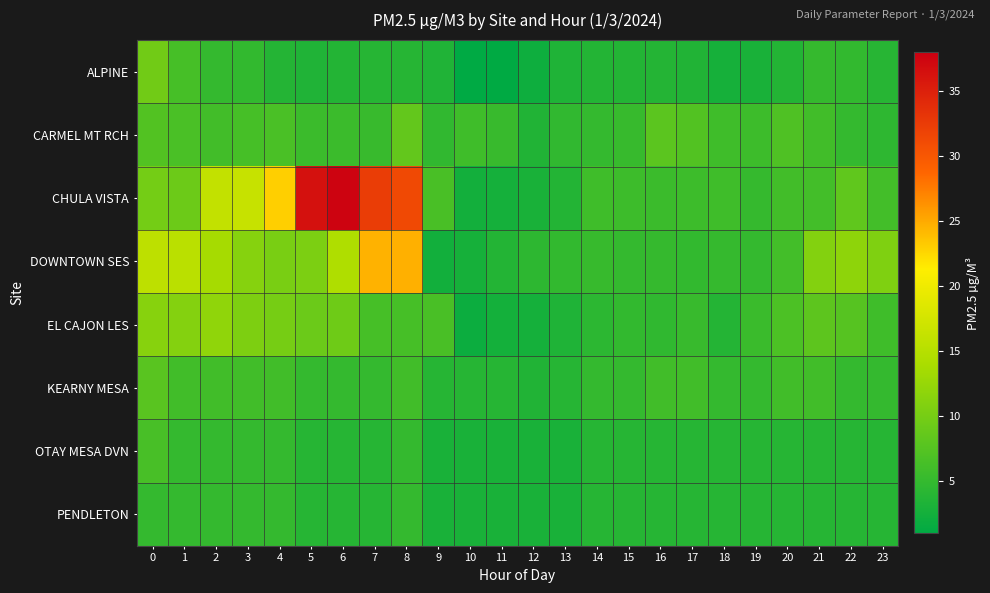

List the series in order of their peak value, lowest first.

PENDLETON, OTAY MESA DVN, KEARNY MESA, CARMEL MT RCH, ALPINE, EL CAJON LES, DOWNTOWN SES, CHULA VISTA